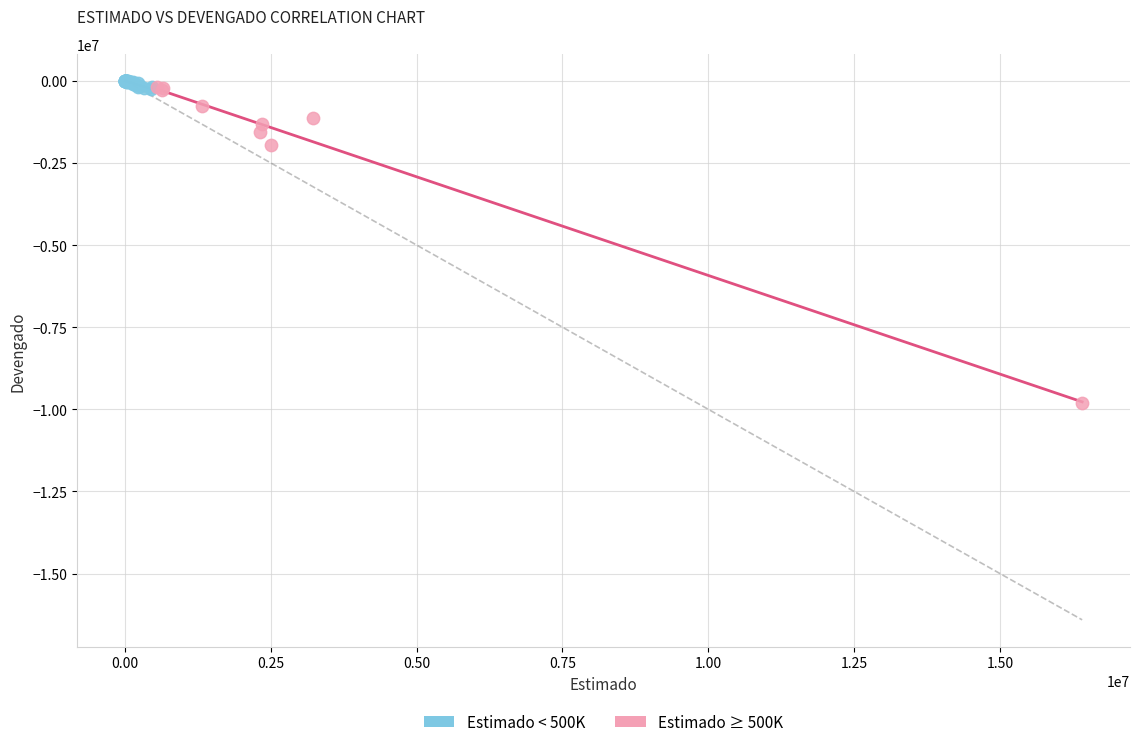

Which series contains the lowest Y value?

Estimado ≥ 500K